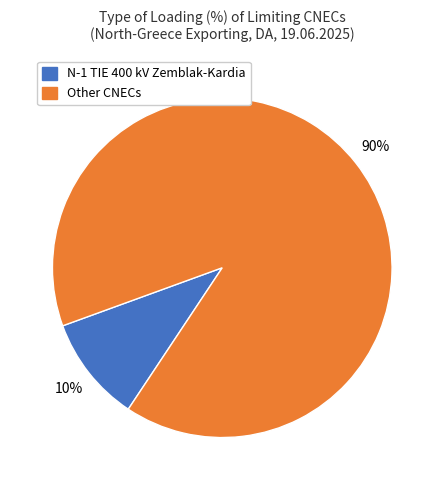

Does any single category account for the majority?

Yes